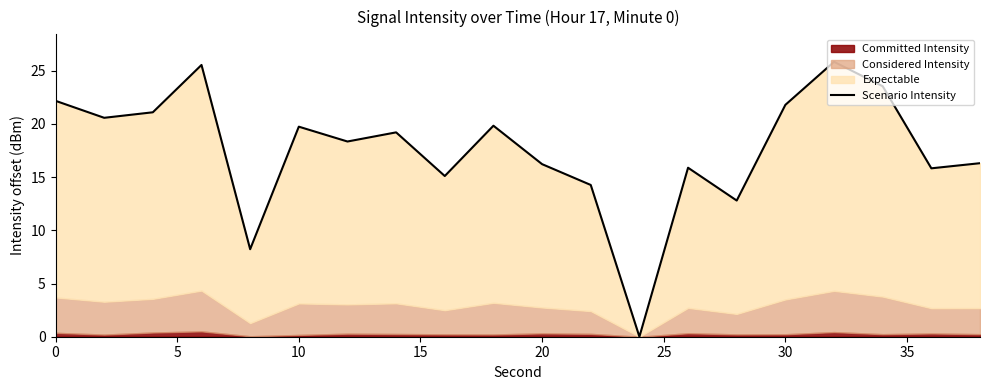

Which has a higher value, 40 or 25?

25